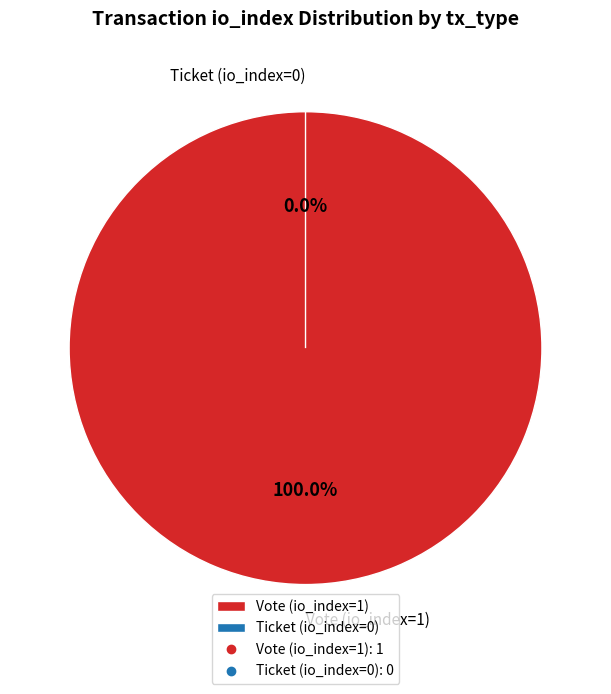

Which slice is the largest?

Vote (io_index=1)